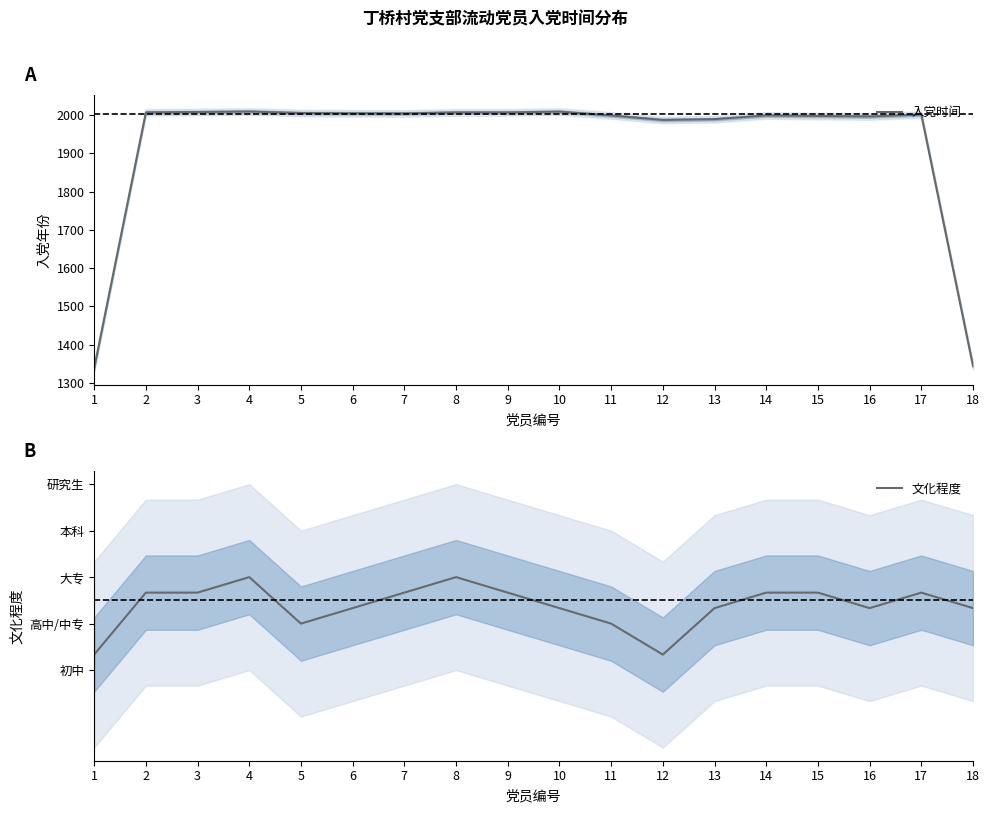

What is the sum of all 入党时间 values?

34718.7